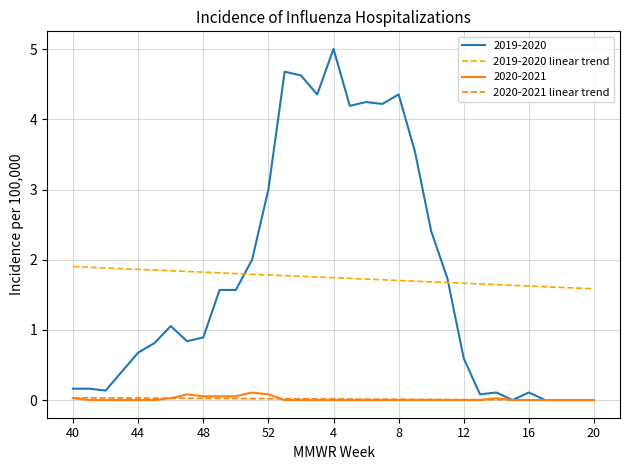

What is the maximum value shown in the chart?

5.0